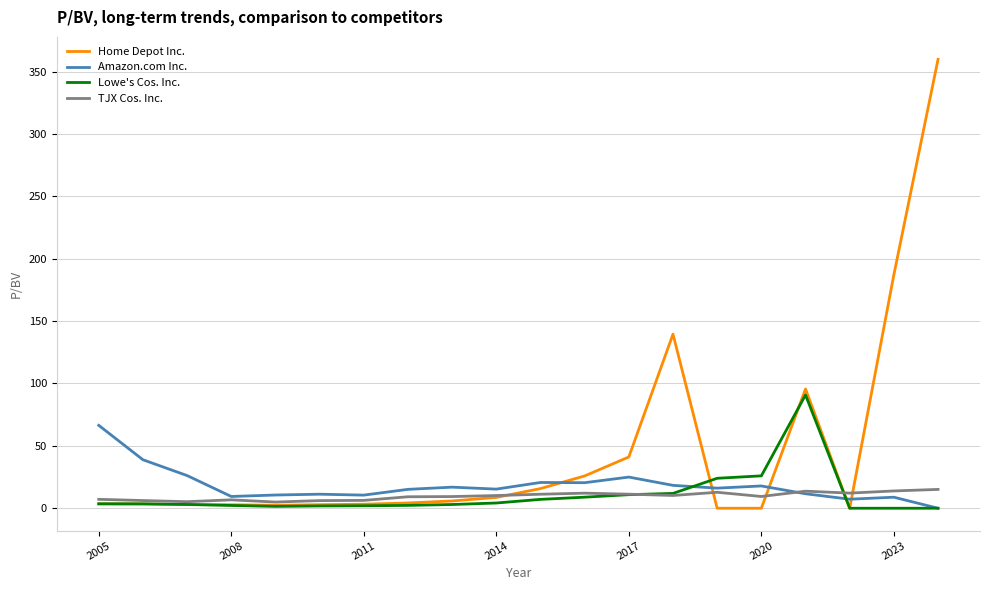

How many lines are shown in the chart?

4